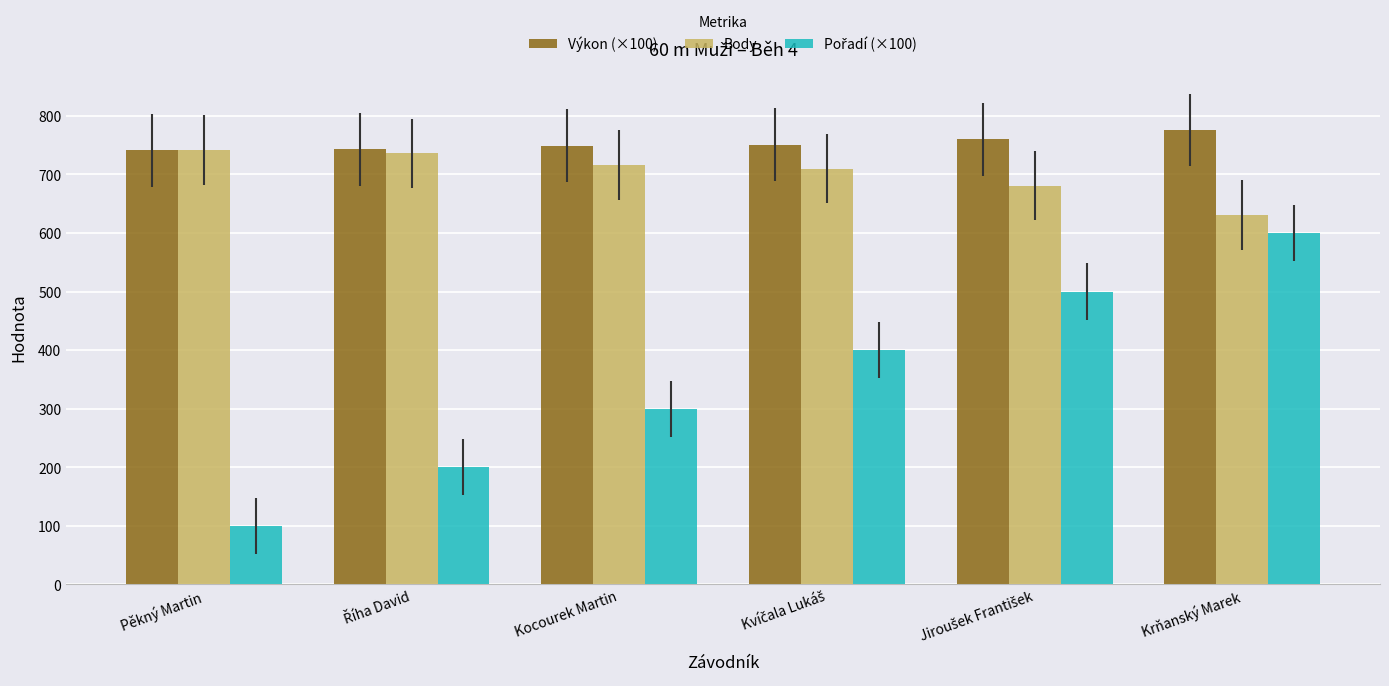

What is the difference between the highest and lowest values at Krňanský Marek?

176